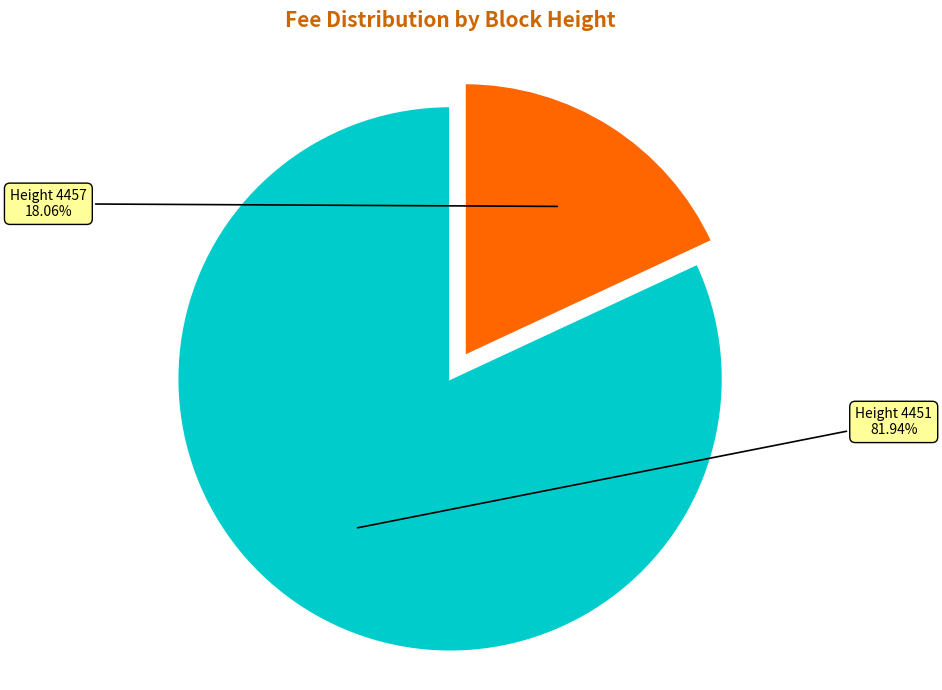

Rank the categories by value from highest to lowest.

Height 4451, Height 4457